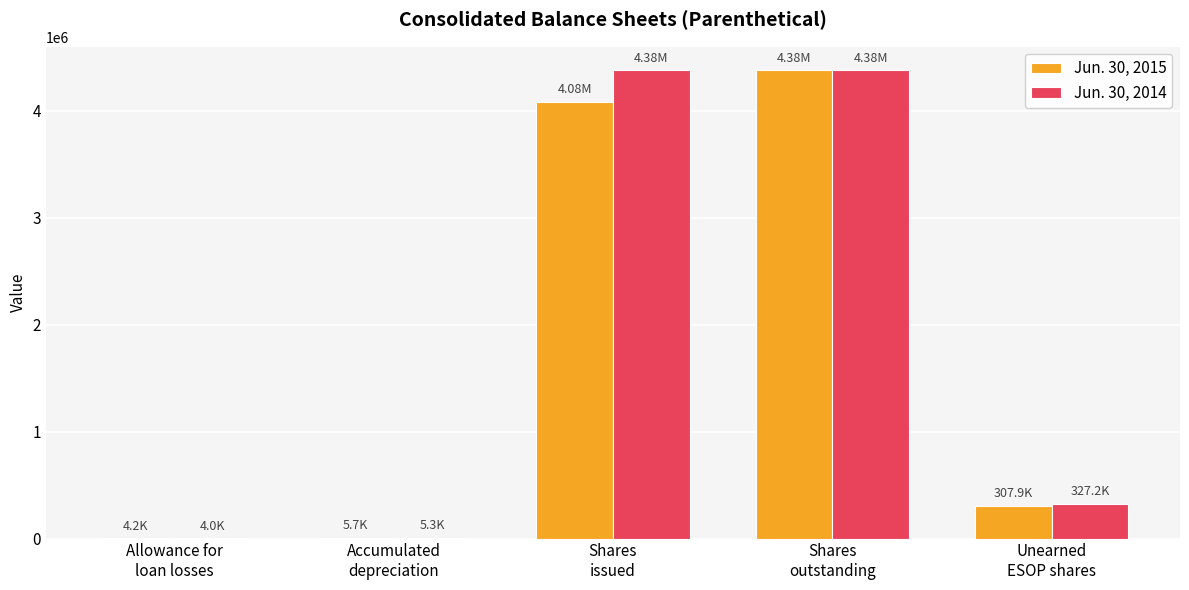

Reading right to left, transcribe all the data shown in this chart.

Jun. 30, 2015: Unearned
ESOP shares=307920	Shares
outstanding=4377657	Shares
issued=4079274	Accumulated
depreciation=5681	Allowance for
loan losses=4211
Jun. 30, 2014: Unearned
ESOP shares=327165	Shares
outstanding=4377657	Shares
issued=4377657	Accumulated
depreciation=5253	Allowance for
loan losses=3958